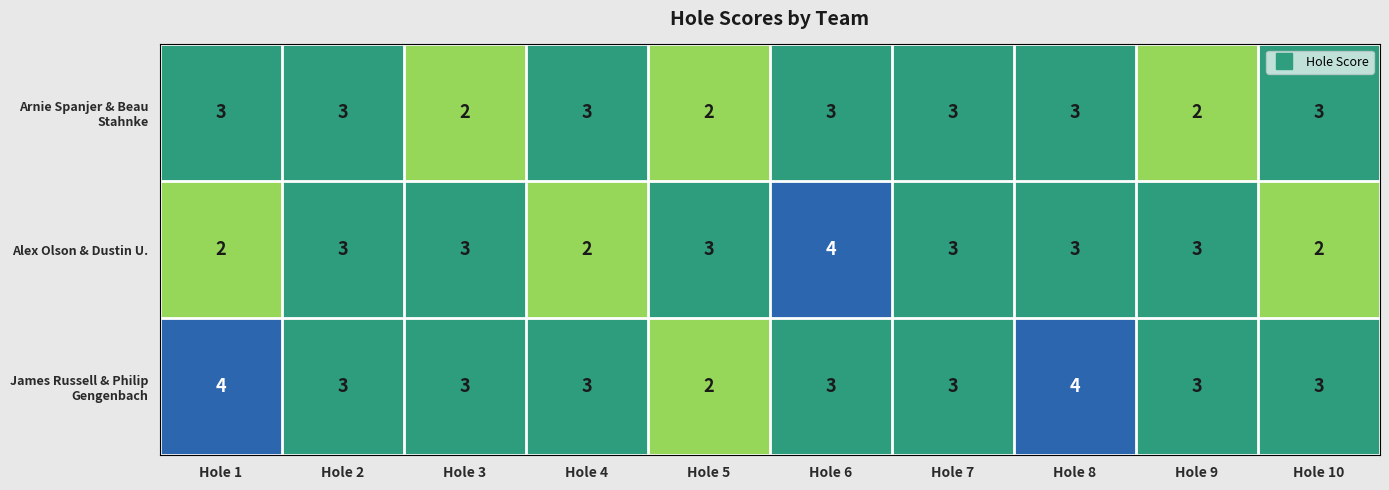

List the series in order of their overall mean, highest first.

James Russell & Philip Gengenbach, Alex Olson & Dustin U., Arnie Spanjer & Beau Stahnke